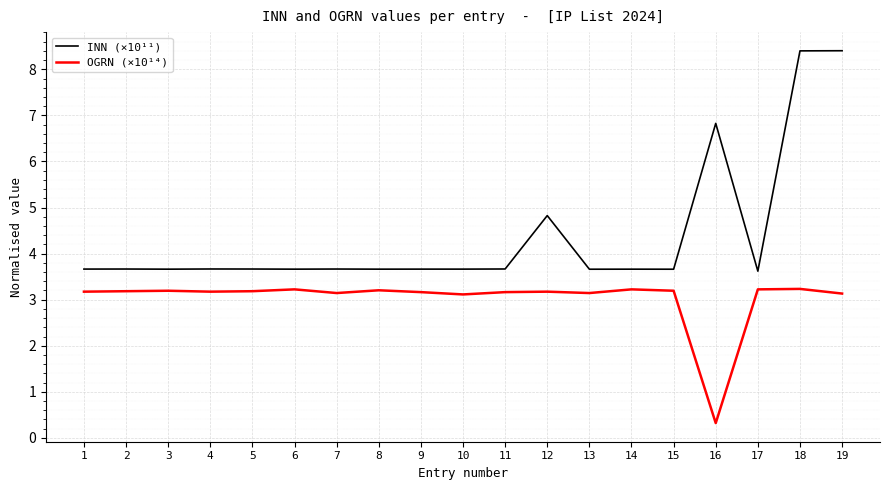

At which label does OGRN (×10¹⁴) first exceed 3?

1